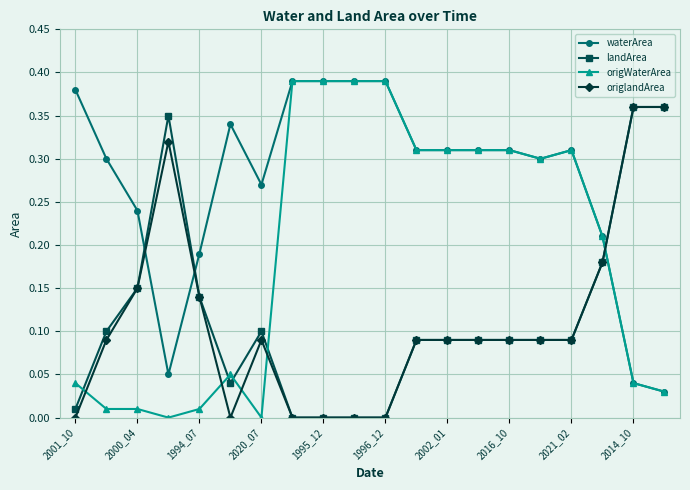

True or false: landArea and waterArea intersect in this chart.

True